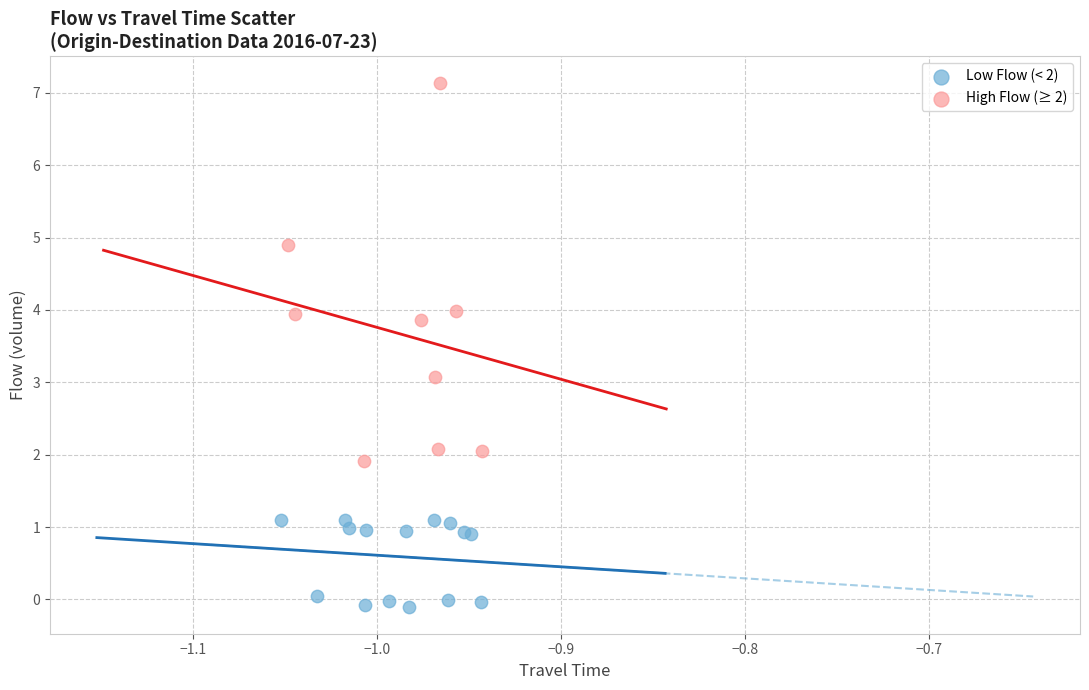

Which series has the widest spread of Y values?

High Flow (≥ 2)